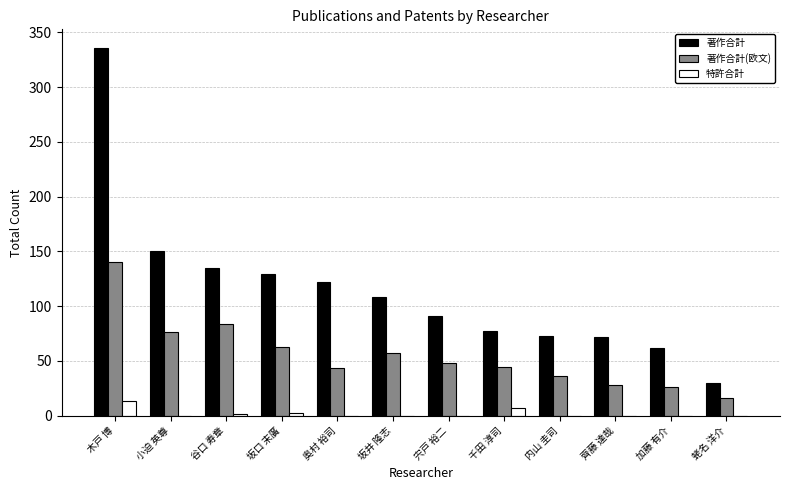

Which series changed the most between 小迫 英尊 and 齊藤 達哉?

著作合計